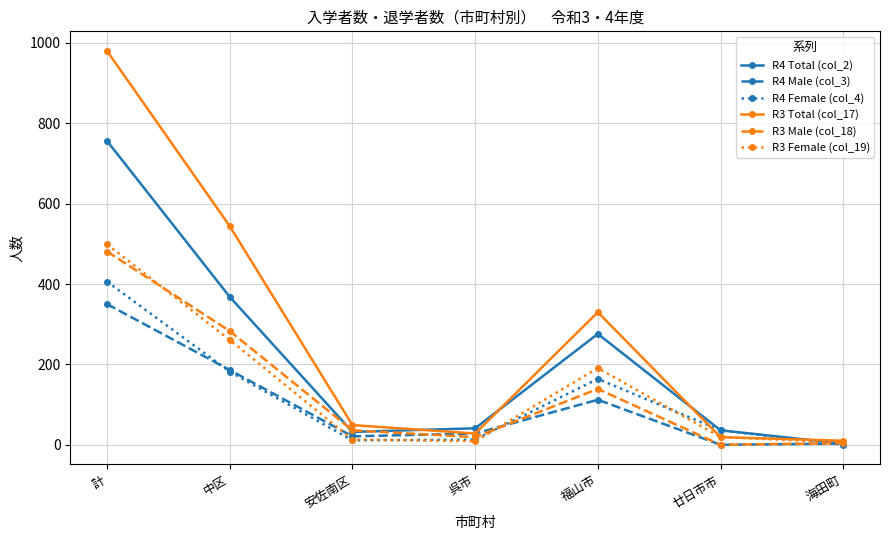

At which category is the sum across all series the highest?

計